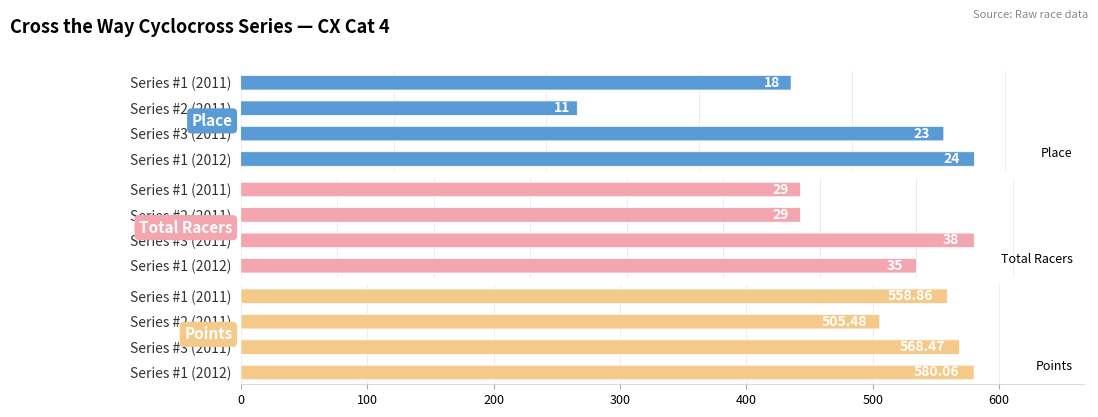

What is the difference between the Total Racers values at Series #2 (2011) and Series #1 (2012)?

6.0